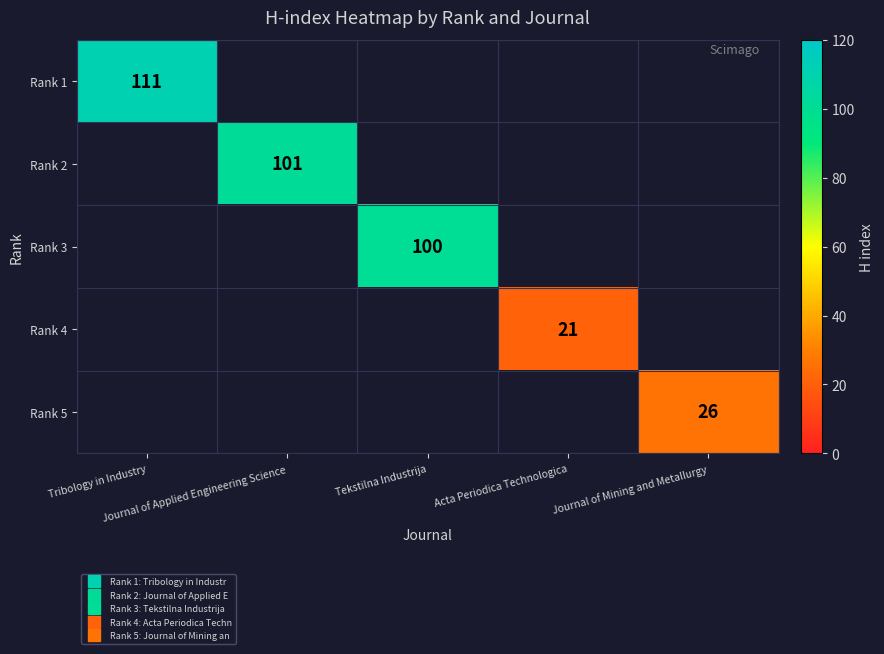

What is the greatest value displayed?

111.0